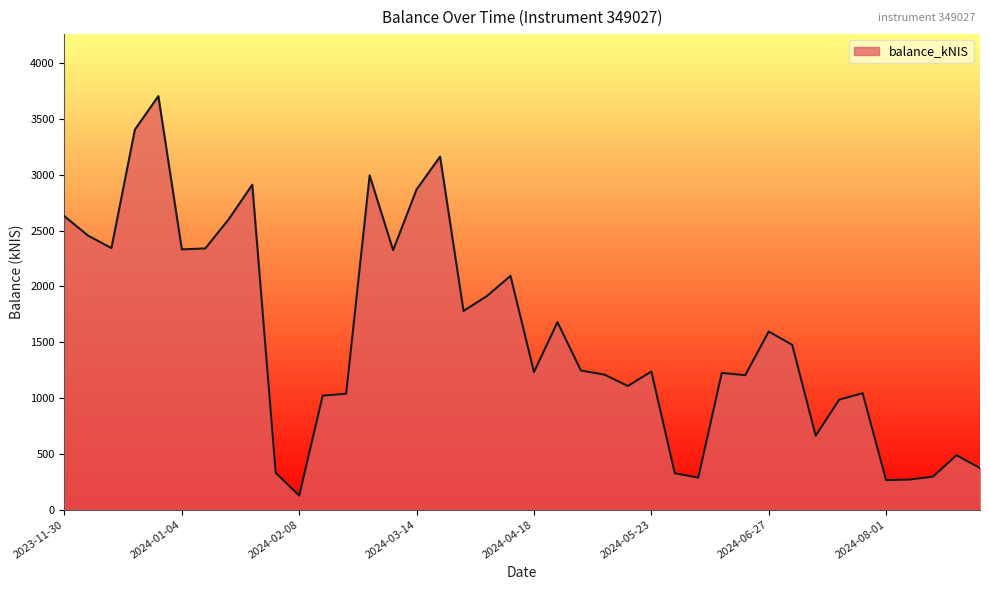

What is the smallest value displayed?

125.8